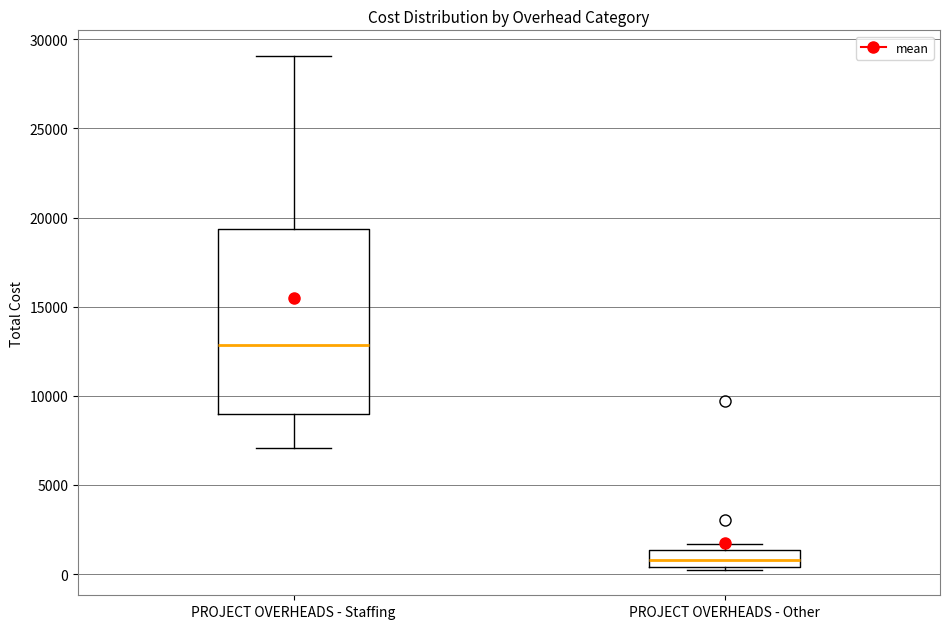

Reading left to right, read every box against the y-axis: the position of its median line, the range the box covers, and the ends of its whiskers. The values are not printed on the chart, so give them approximately, as read against the axis.

PROJECT OVERHEADS - Staffing: median 13000, box 9000 to 19500, whiskers 7000 to 29000
PROJECT OVERHEADS - Other: median 1000, box 500 to 1500, whiskers 500 to 1500 (just above the box's upper edge)